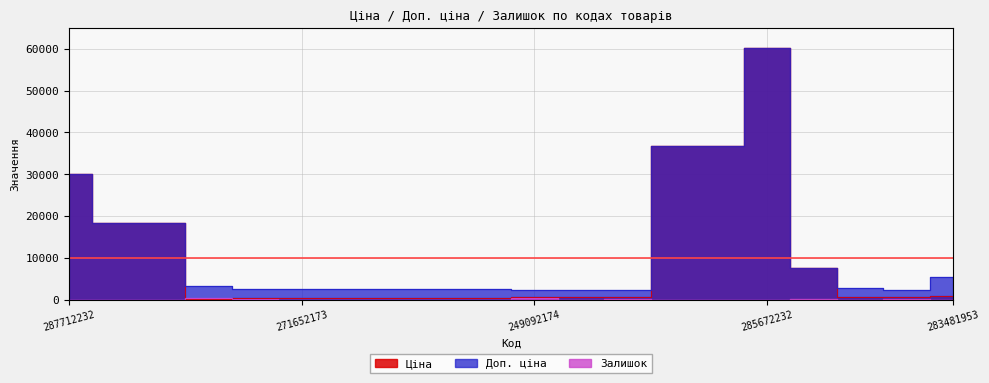

At how many categories does at least one series exceed 45791?

1